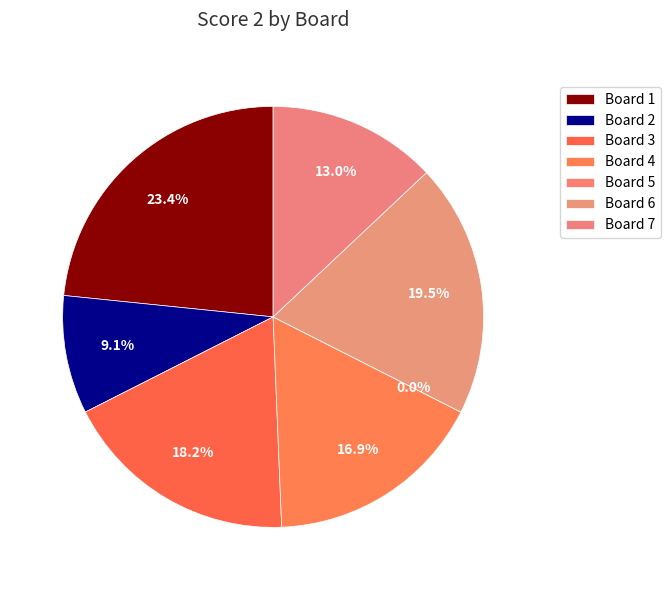

What percentage is the Board 7 slice, to the nearest percent?

13%